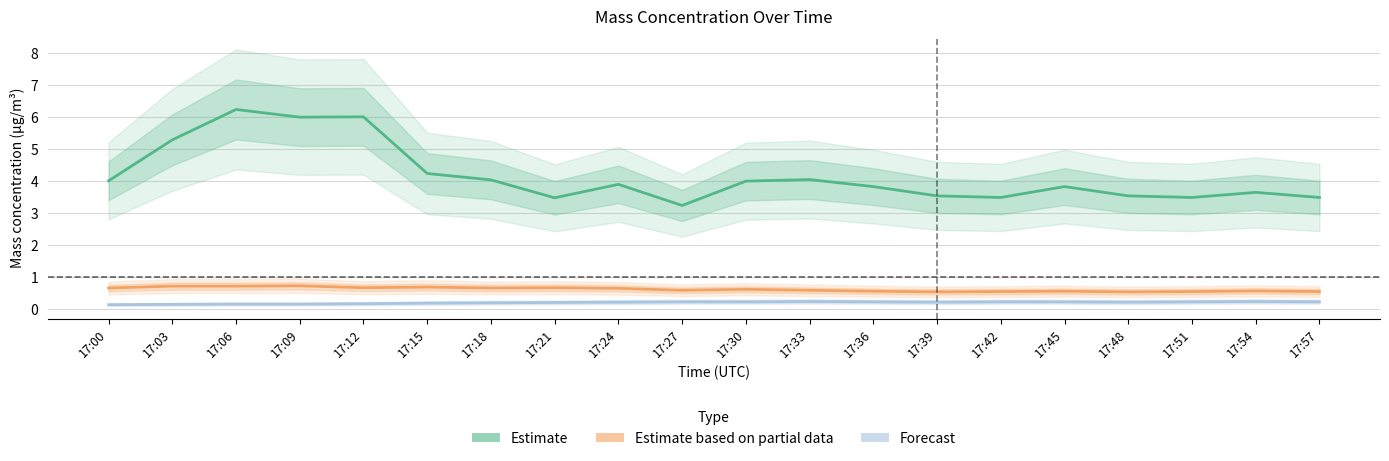

Is it true that Estimate equals 1.3 at 17:30?

False